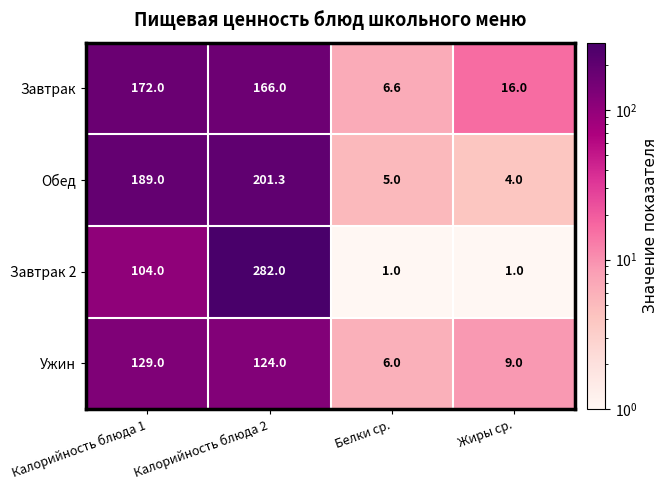

How many series are shown in this chart?

4